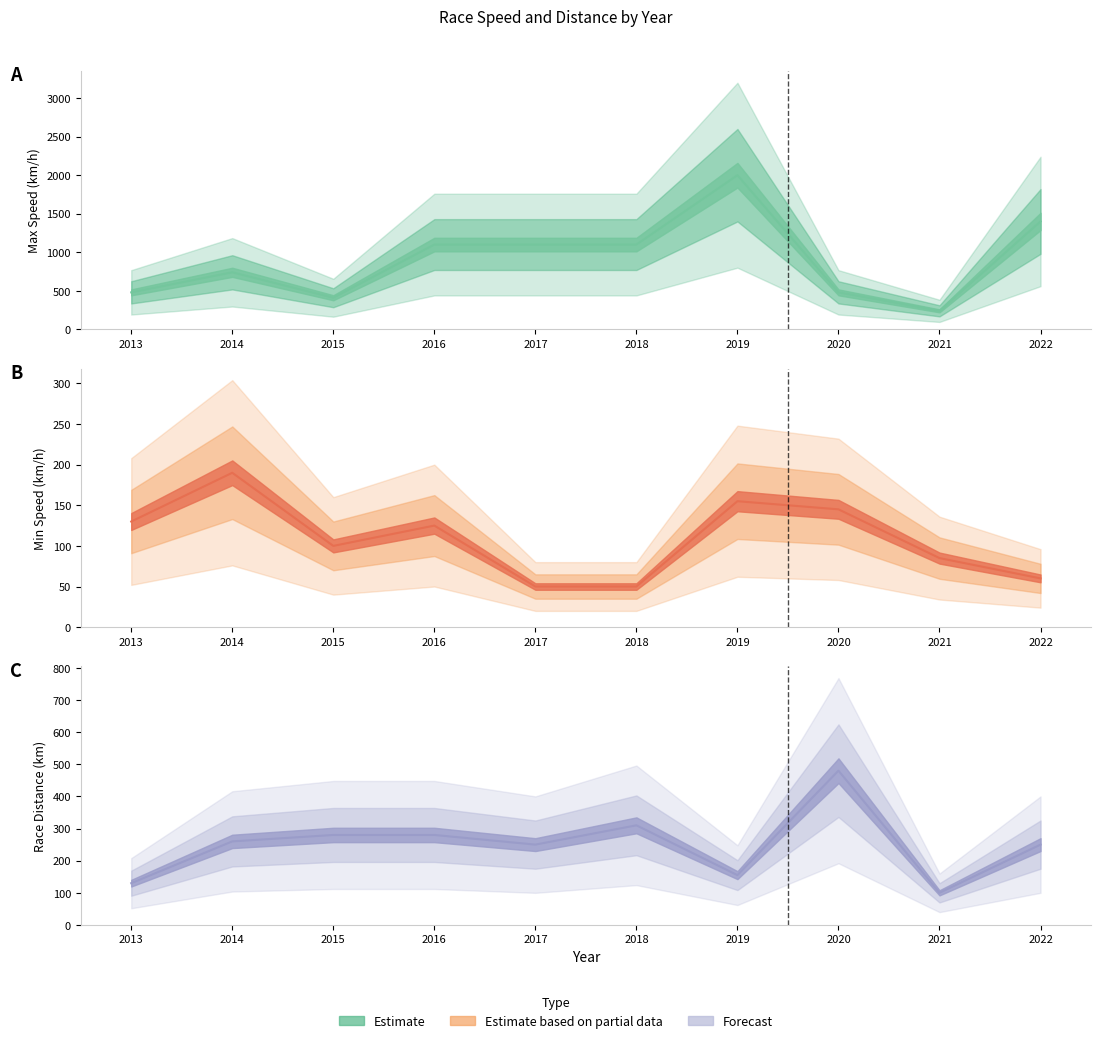

Rank the series by their maximum value, from highest to lowest.

Max Speed (km/h), Race Distance (km), Min Speed (km/h)